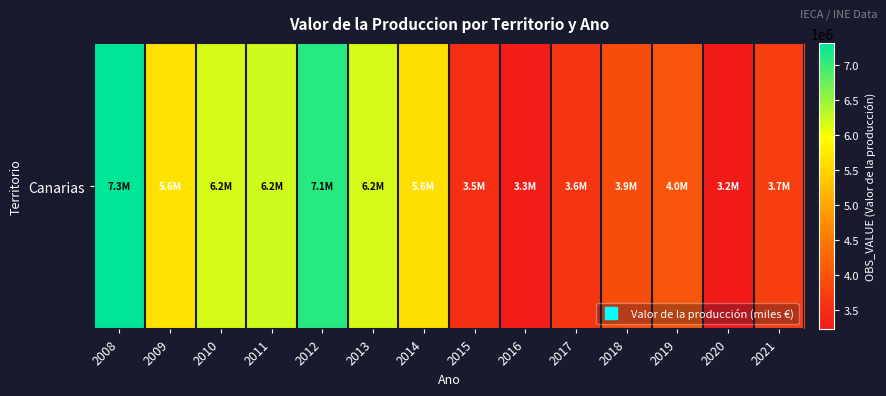

Reading left to right, extract all data points from this chart.

2008=7315946	2009=5637992	2010=6170059	2011=6208232	2012=7107190	2013=6170040	2014=5611131	2015=3509616	2016=3269996	2017=3584537	2018=3906048	2019=4030455	2020=3218973	2021=3708364